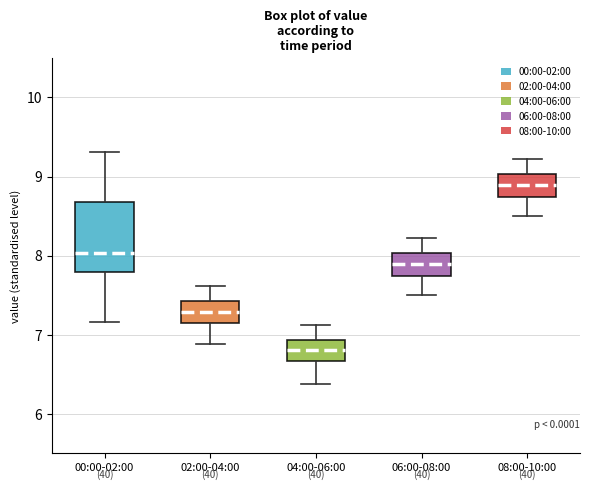

Reading left to right, transcribe this box plot: for each box, give where its median line is, the range the box spans, and where its two whiskers end, as read against the y-axis. The values are not printed on the chart, so give them approximately, as read against the axis.

00:00-02:00: median 8.0, box 7.8 to 8.7, whiskers 7.2 to 9.3
02:00-04:00: median 7.3, box 7.1 to 7.4, whiskers 6.9 to 7.6
04:00-06:00: median 6.8, box 6.7 to 6.9, whiskers 6.4 to 7.1
06:00-08:00: median 7.9, box 7.7 to 8.0, whiskers 7.5 to 8.2
08:00-10:00: median 8.9, box 8.7 to 9.0, whiskers 8.5 to 9.2